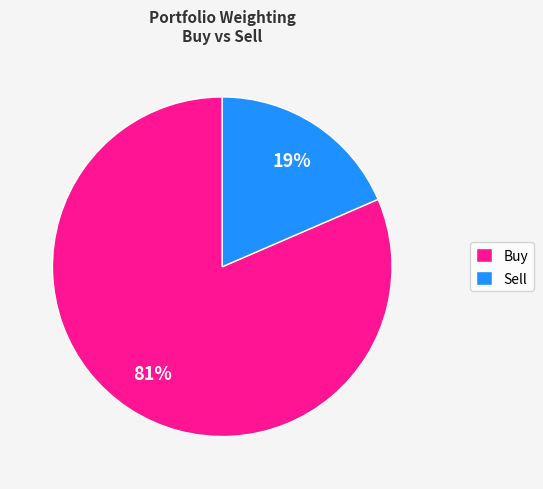

What percentage is the Buy slice, to the nearest percent?

81%